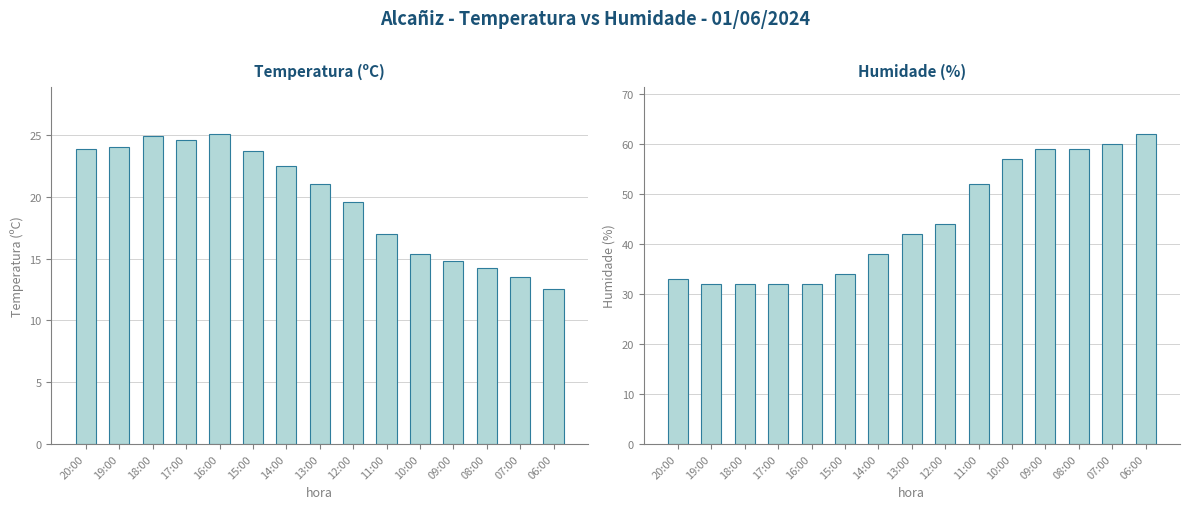

At which label does Temperatura reach its minimum?

06:00